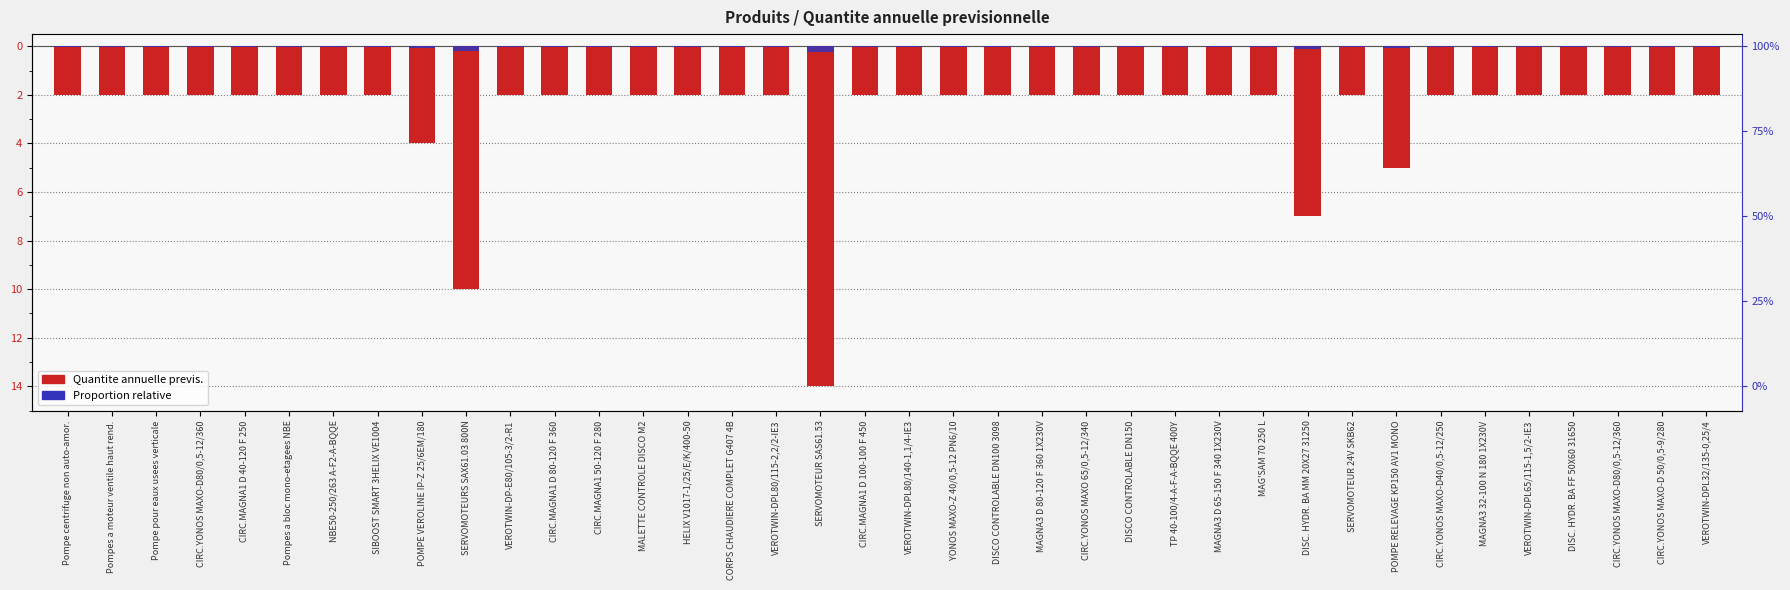

Is it true that Proportion relative equals -0.1 at DISCO CONTROLABLE DN100 3098?

False